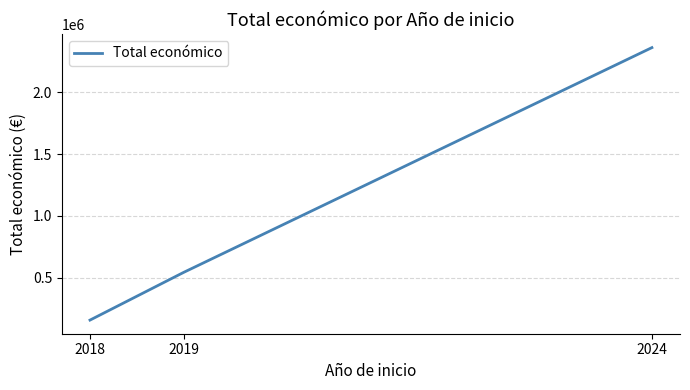

Approximately how many times larger is the value at 2019 compared to 2018?

3.5